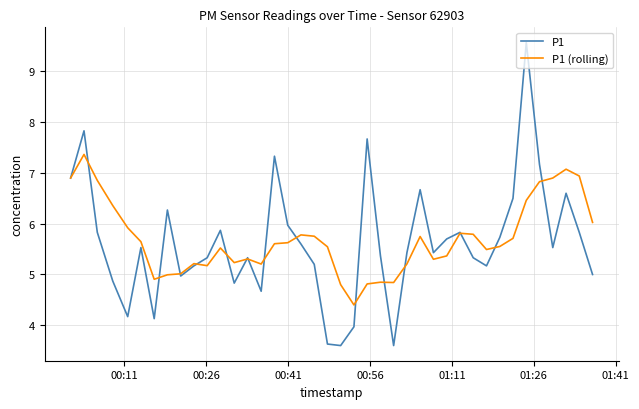

What is the lowest value of the P1 series?

3.6